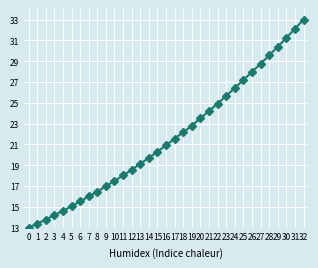

What is the greatest value displayed?

33.0